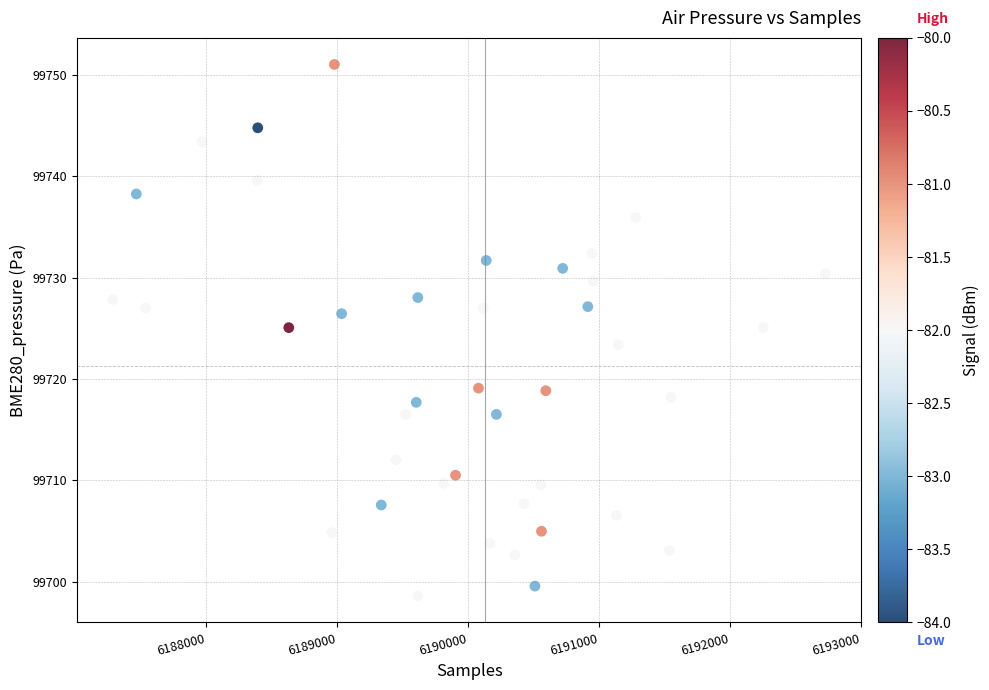

What is the range of Y values (max minus min)?

52.4